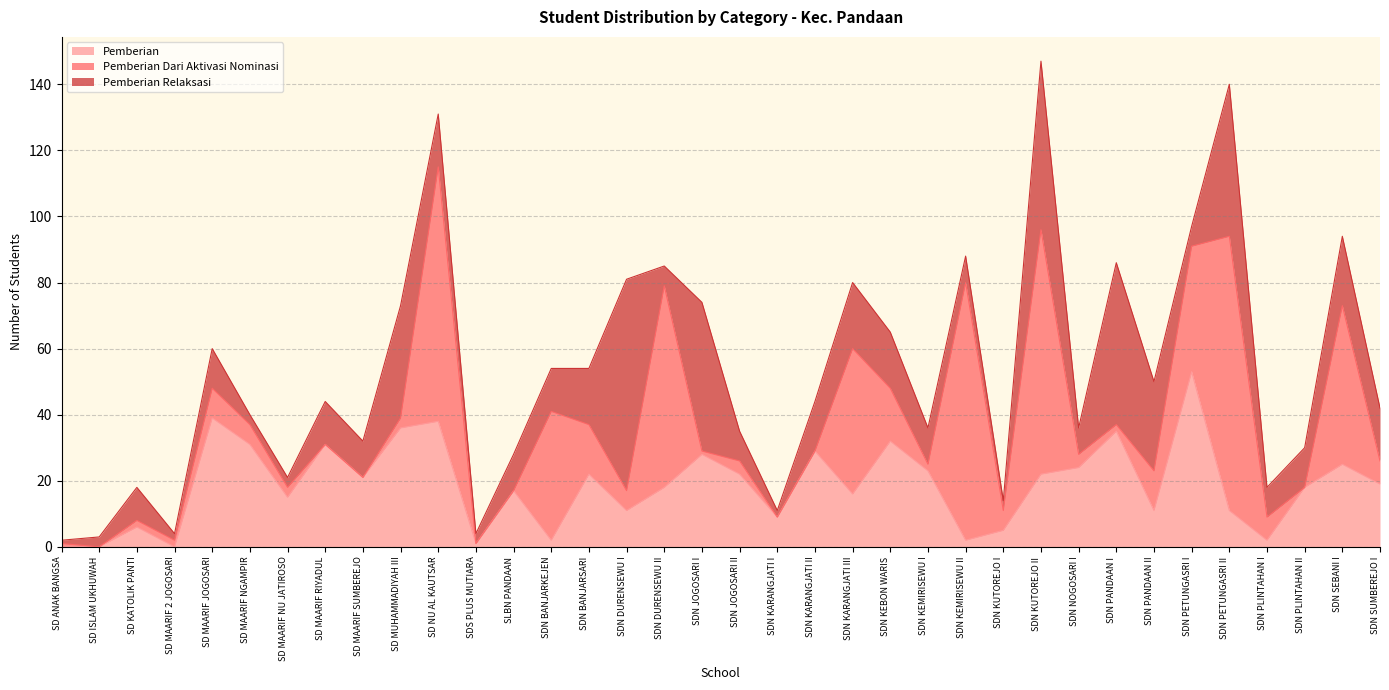

Which series has the largest range (max minus min)?

Pemberian Dari Aktivasi Nominasi